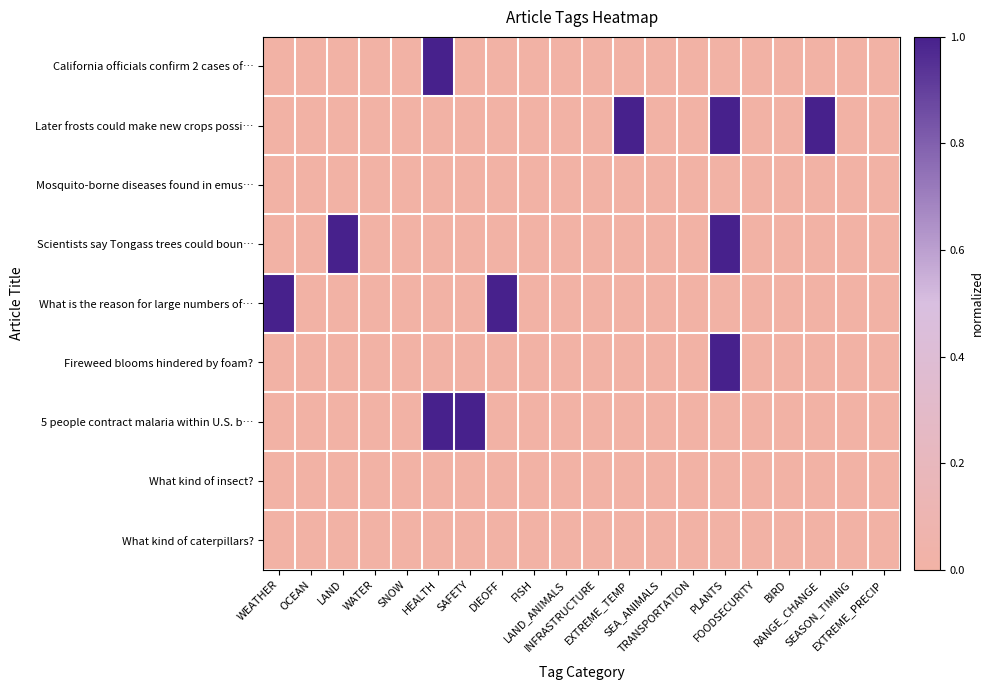

Rank the series by their maximum value, from lowest to highest.

Mosquito-borne diseases found in emus…, What kind of insect?, What kind of caterpillars?, California officials confirm 2 cases of…, Later frosts could make new crops possi…, Scientists say Tongass trees could boun…, What is the reason for large numbers of…, Fireweed blooms hindered by foam?, 5 people contract malaria within U.S. b…